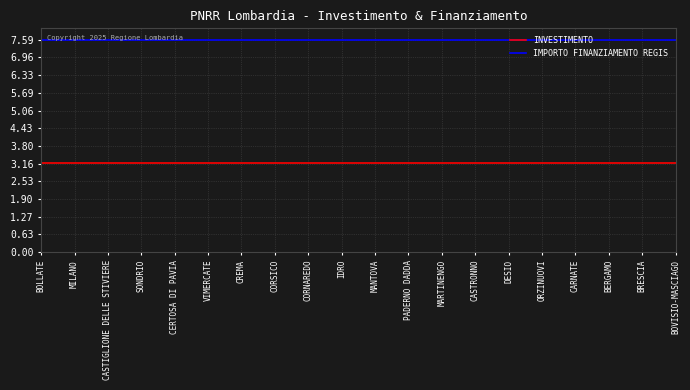

Is this an area chart (filled region under the line)?

No